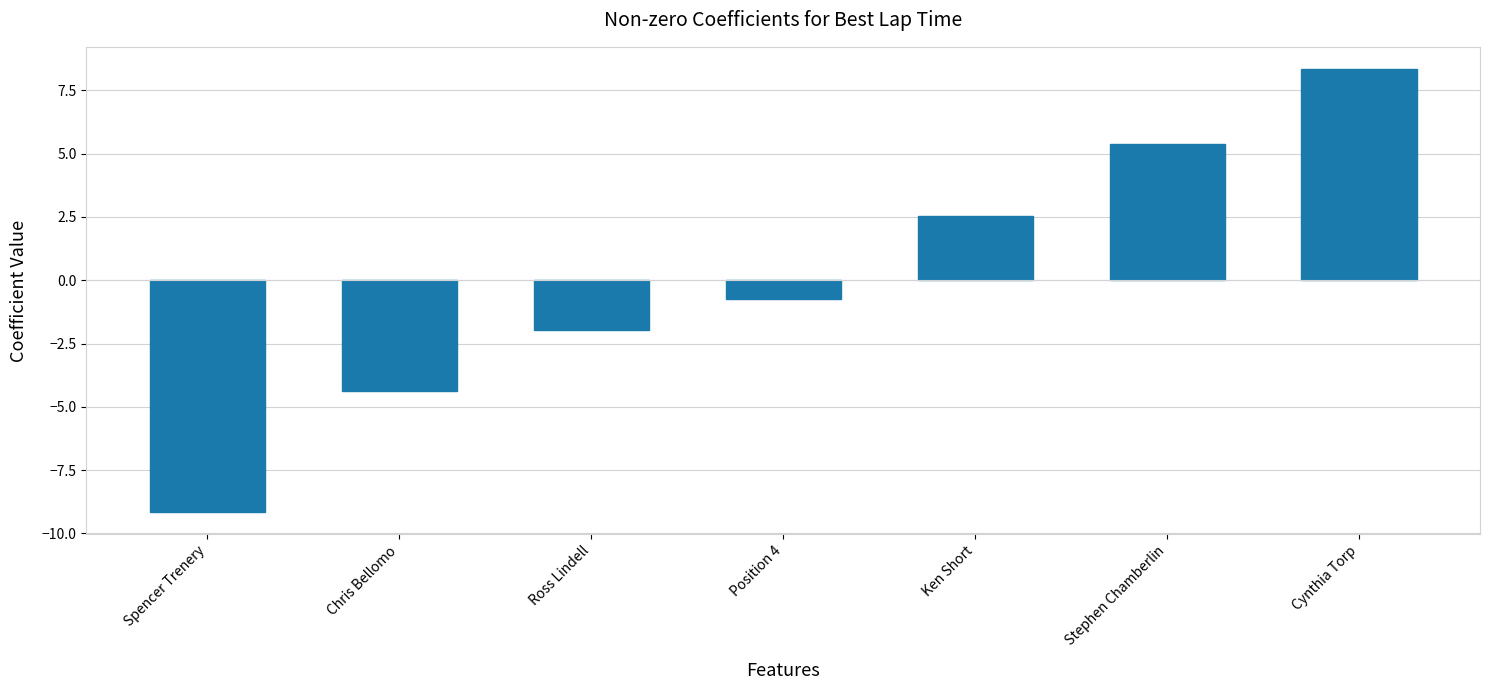

What position from the left is Ross Lindell?

3